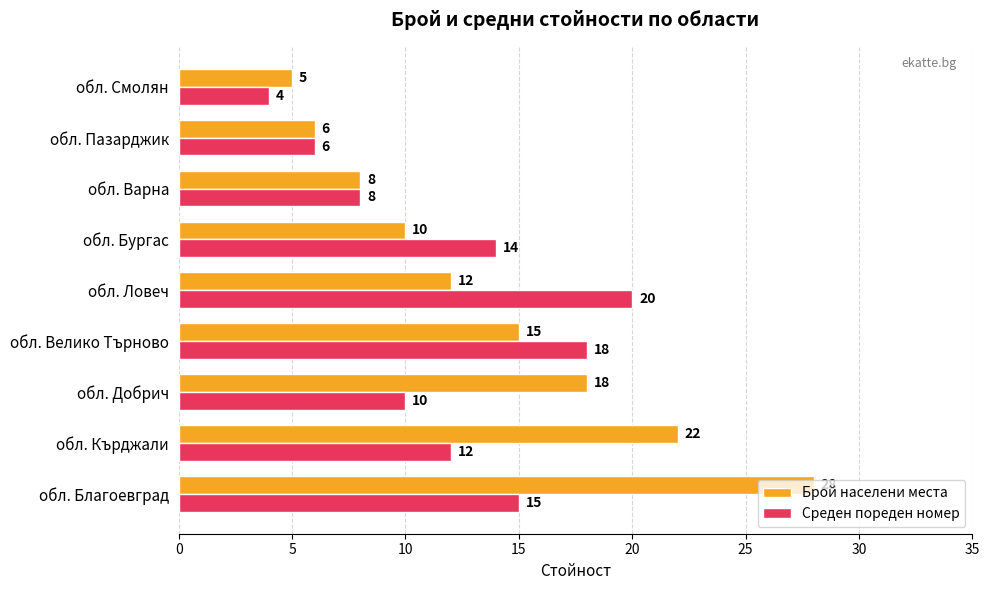

What is the sum of all Брой населени места values?

124